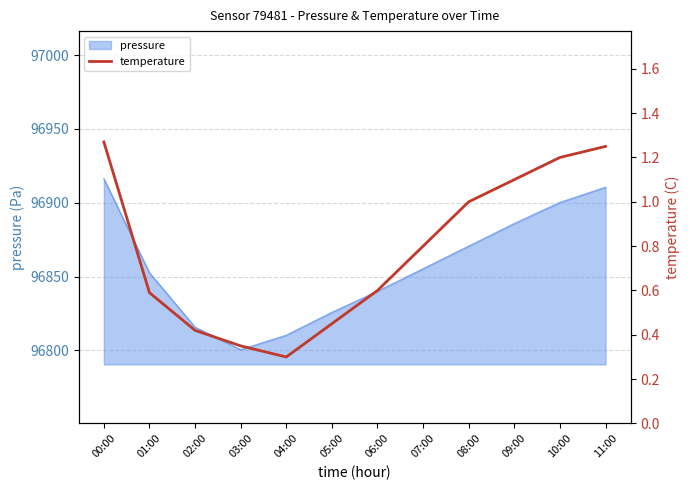

What is the maximum value shown in the chart?

1.3